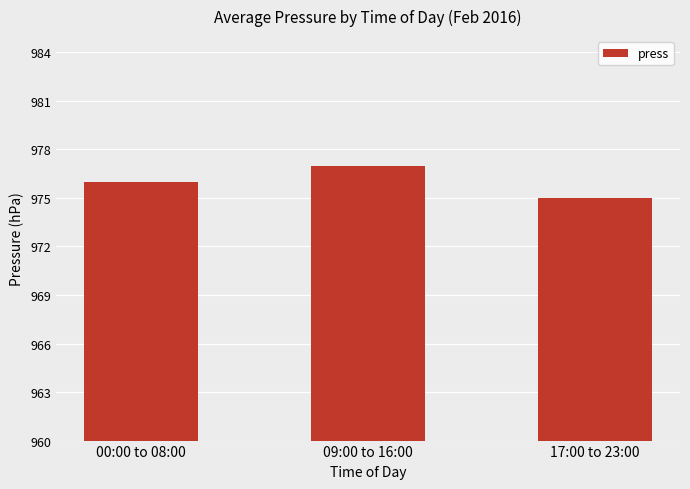

What is the difference between the maximum and minimum values?

2